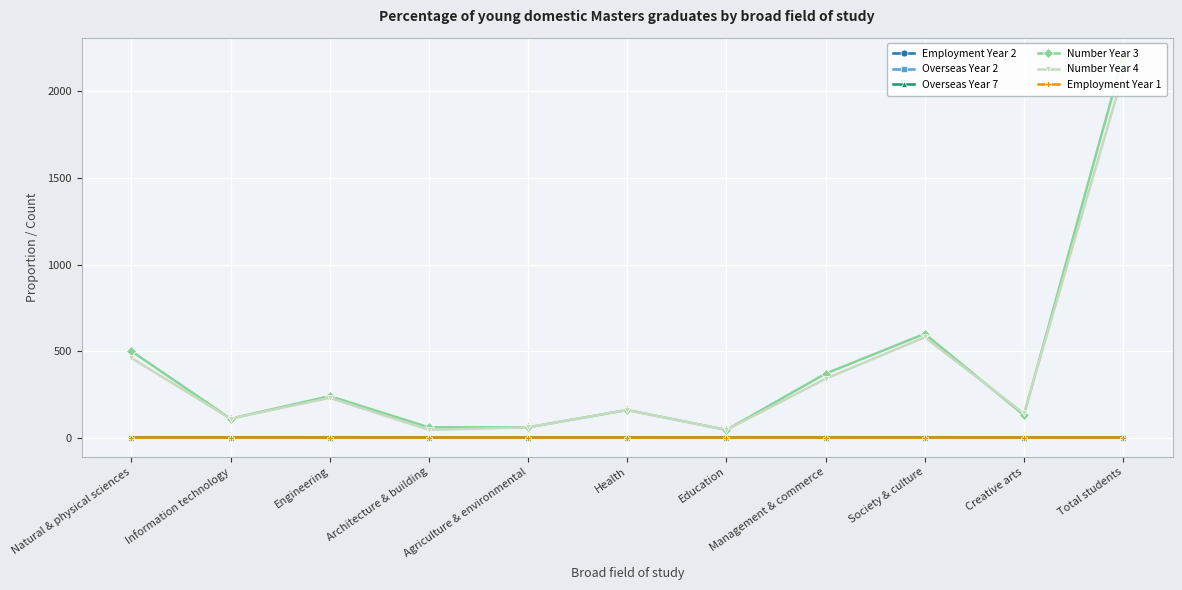

List the labels in order of Employment Year 2 value, smallest first.

Natural & physical sciences, Management & commerce, Society & culture, Total students, Information technology, Engineering, Health, Creative arts, Education, Agriculture & environmental, Architecture & building